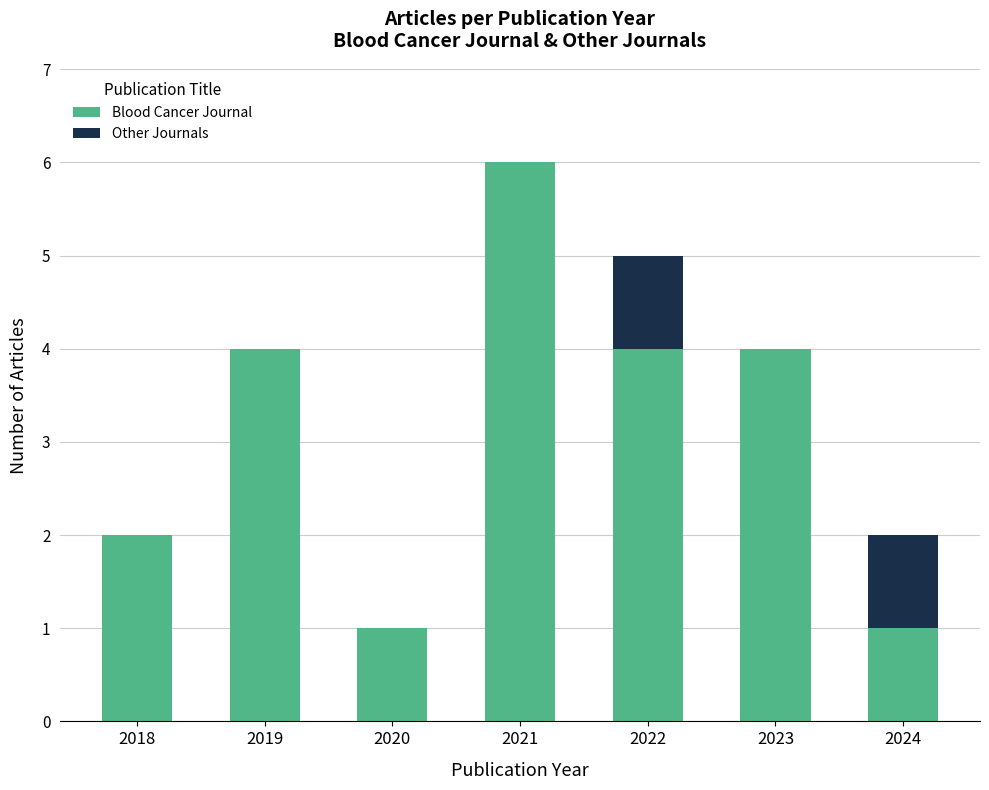

How many distinct data groups are displayed?

2